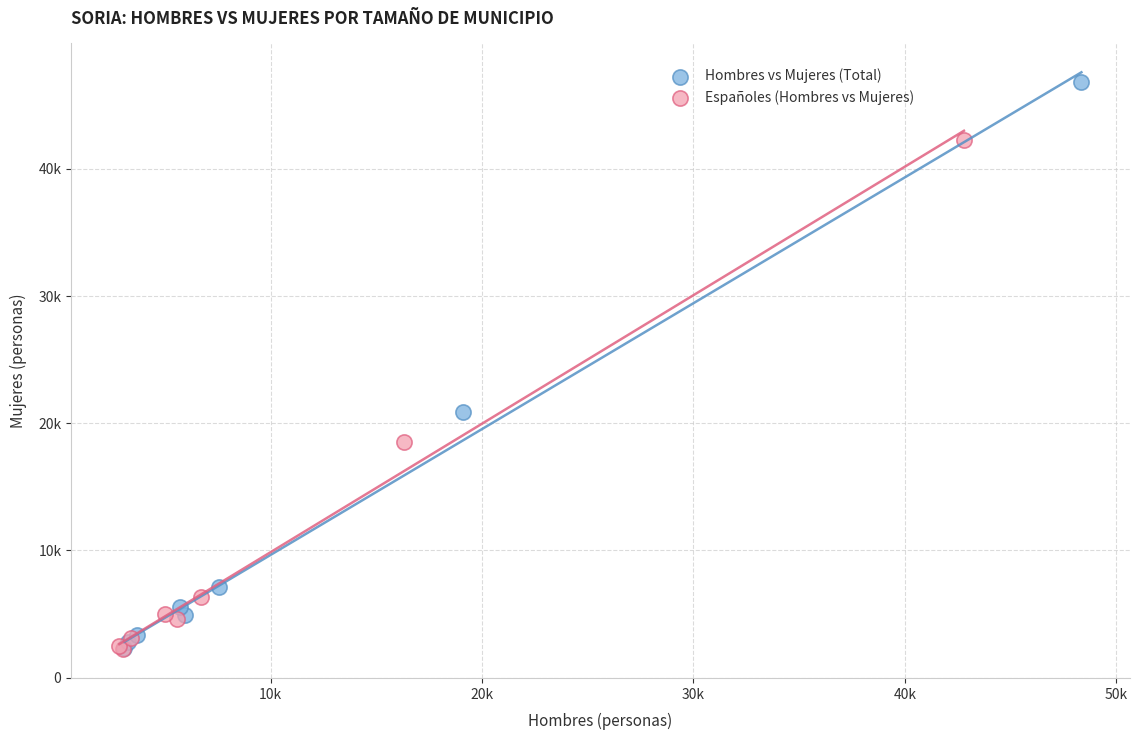

Which series has the widest spread of Y values?

Hombres vs Mujeres (Total)